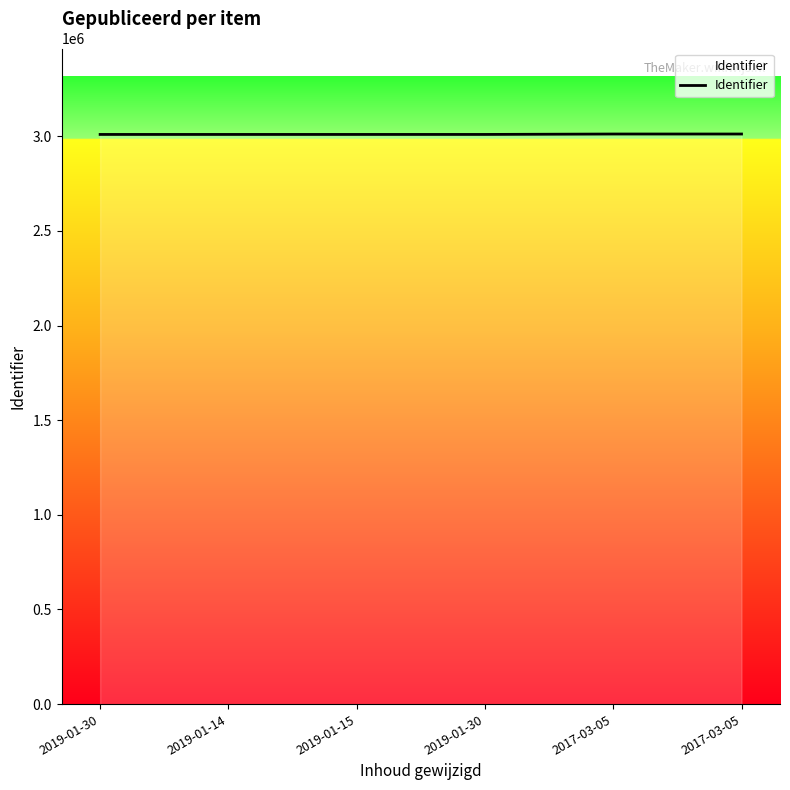

Reading left to right, what are all the values shown in this chart?

2019-01-30=3009328	2019-01-14=3009329	2019-01-15=3009332	2019-01-30=3009334	2017-03-05=3011558	2017-03-05=3011560